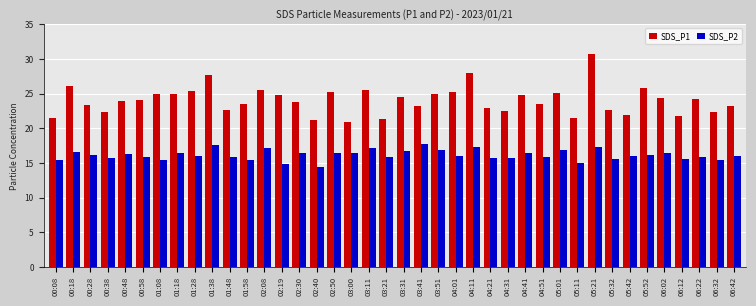

What is the total value across all series at 00:58?

40.0